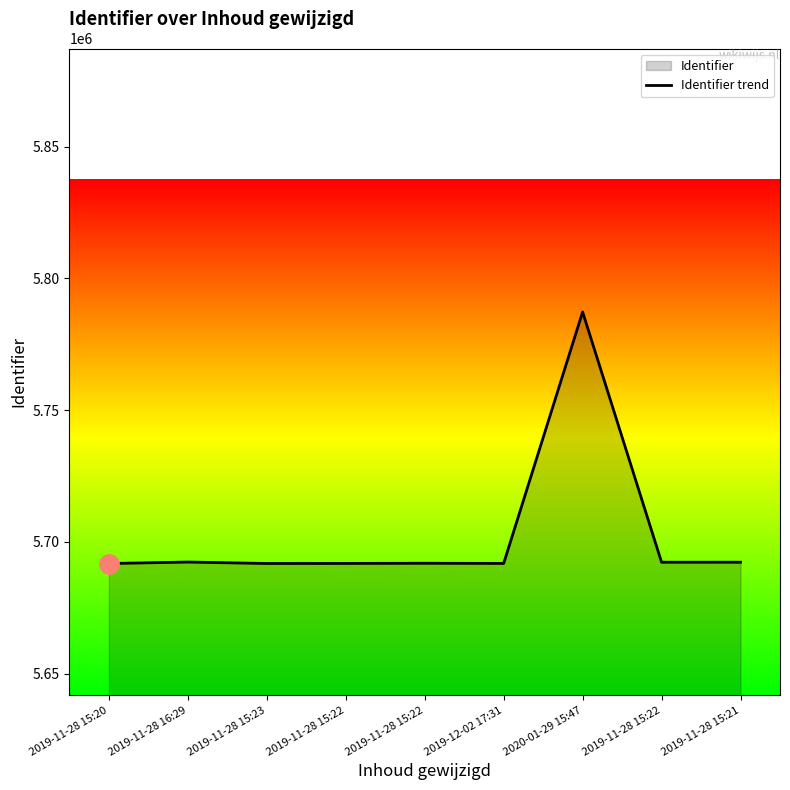

What is the maximum value shown in the chart?

5787261